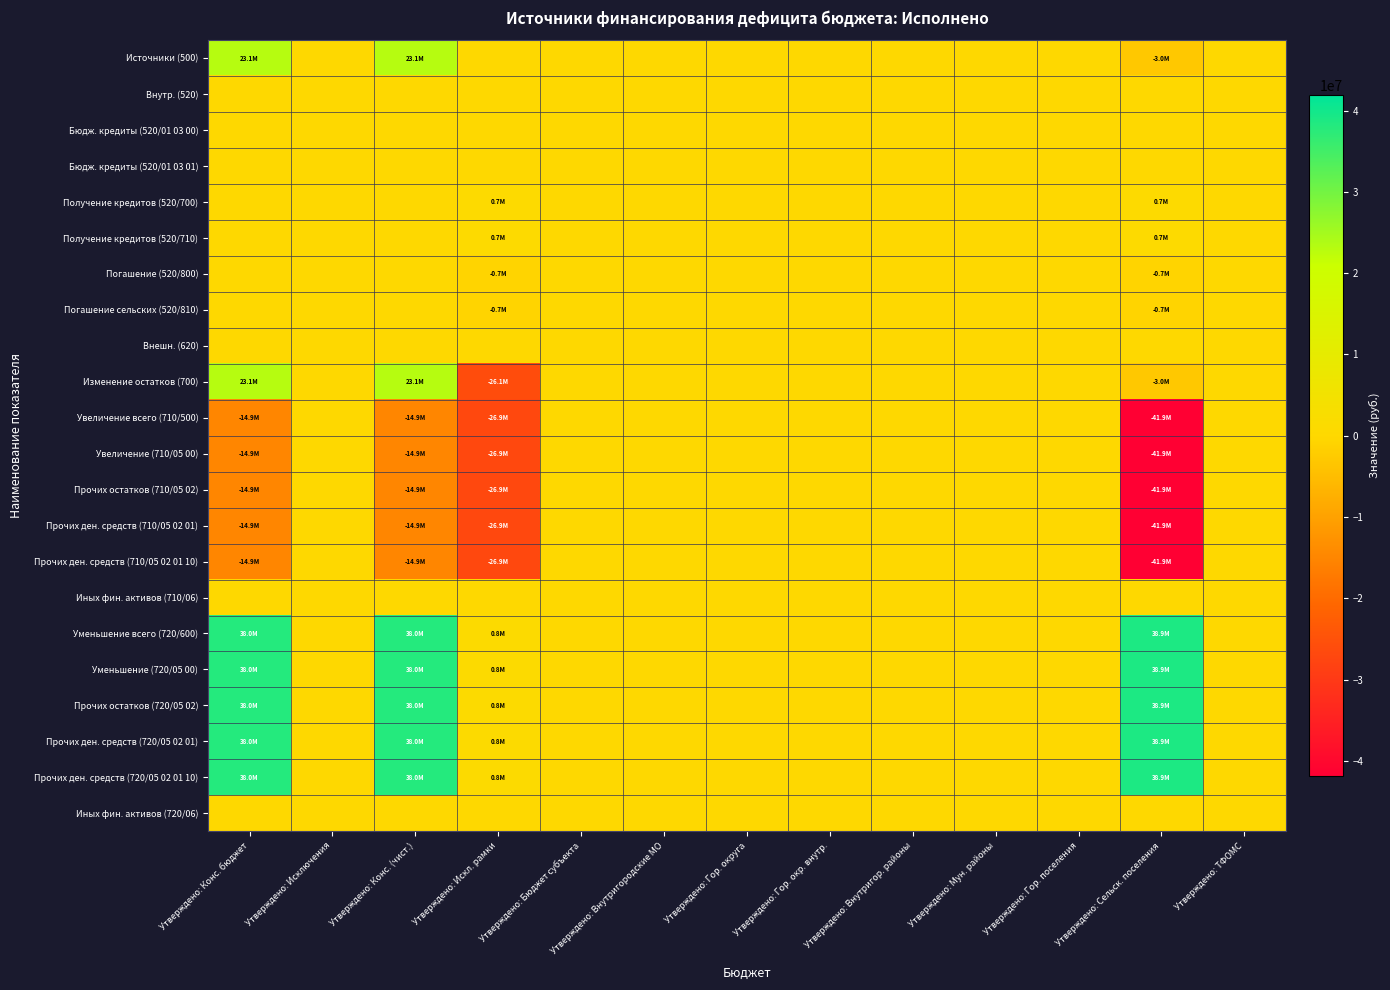

Which series has the largest range (max minus min)?

Изменение остатков (700)